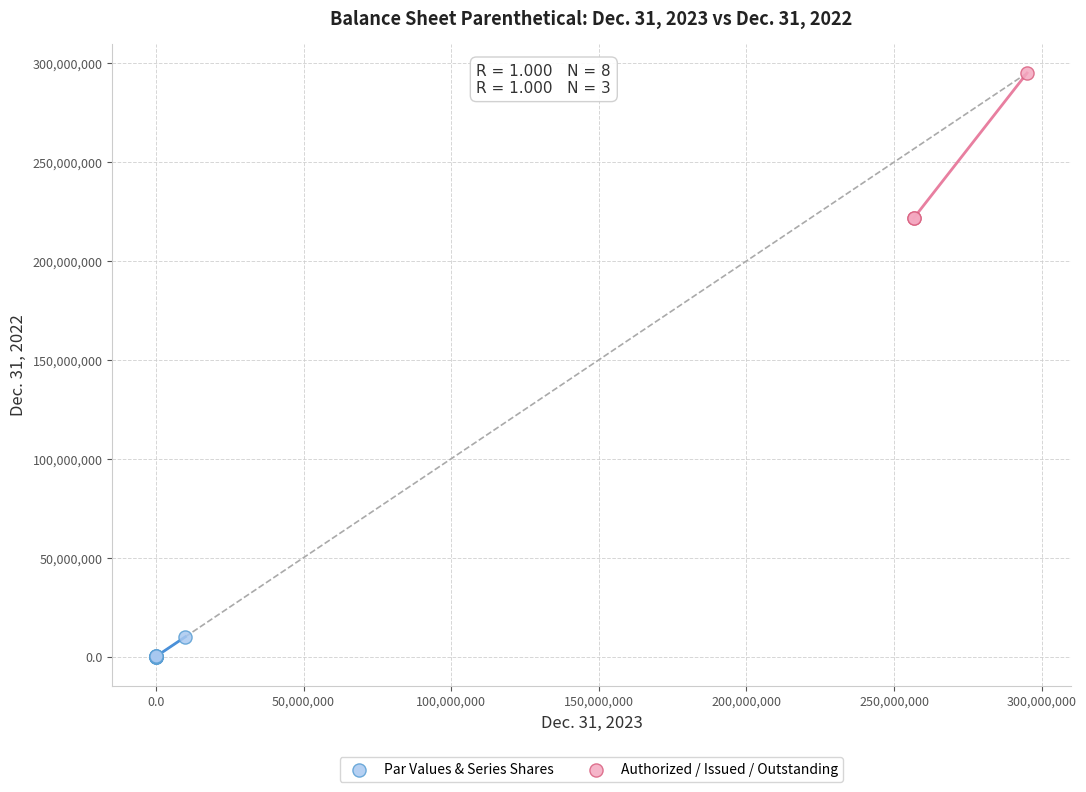

Which series has the widest spread of Y values?

Authorized / Issued / Outstanding